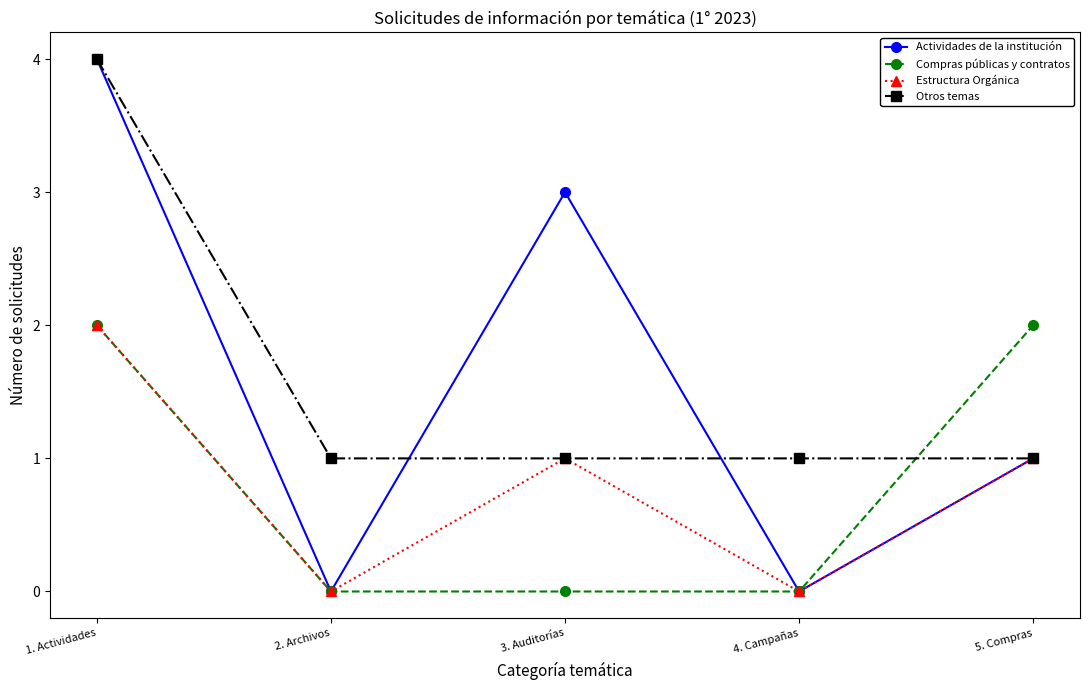

True or false: Estructura Orgánica has a value of 1 at 3. Auditorías.

True